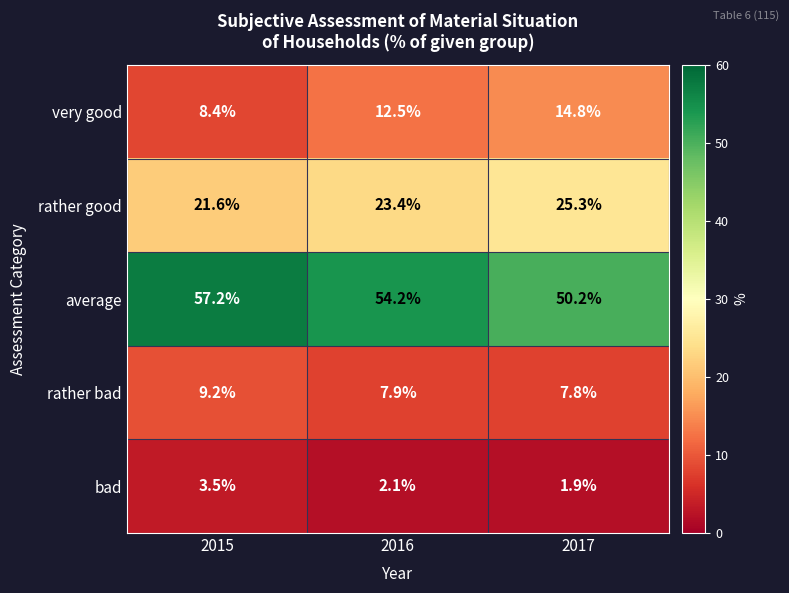

Which series changed the most between 2015 and 2016?

very good